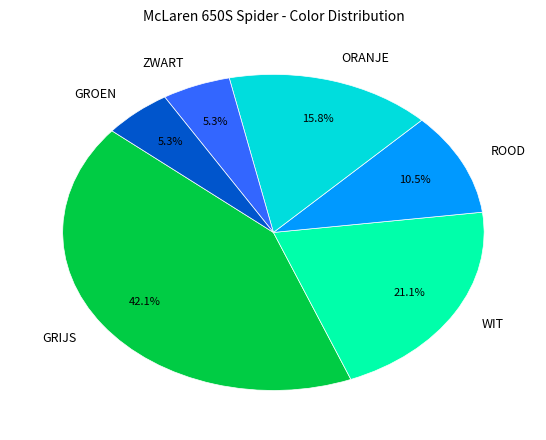

What is the total percentage of GROEN and GRIJS?

47.4%